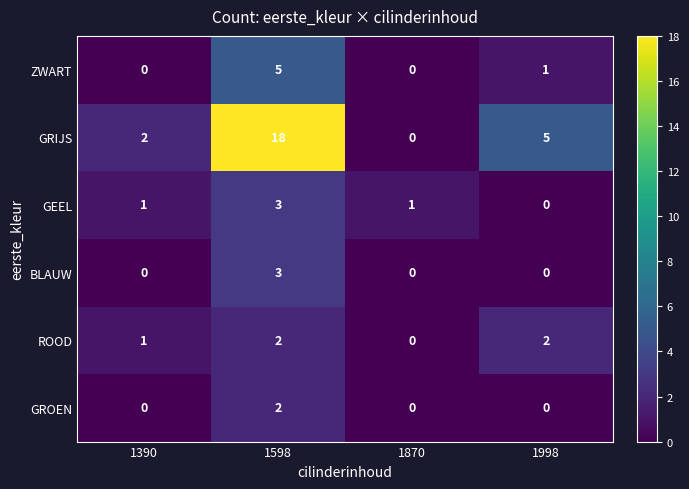

At which label does GRIJS reach its minimum?

1870